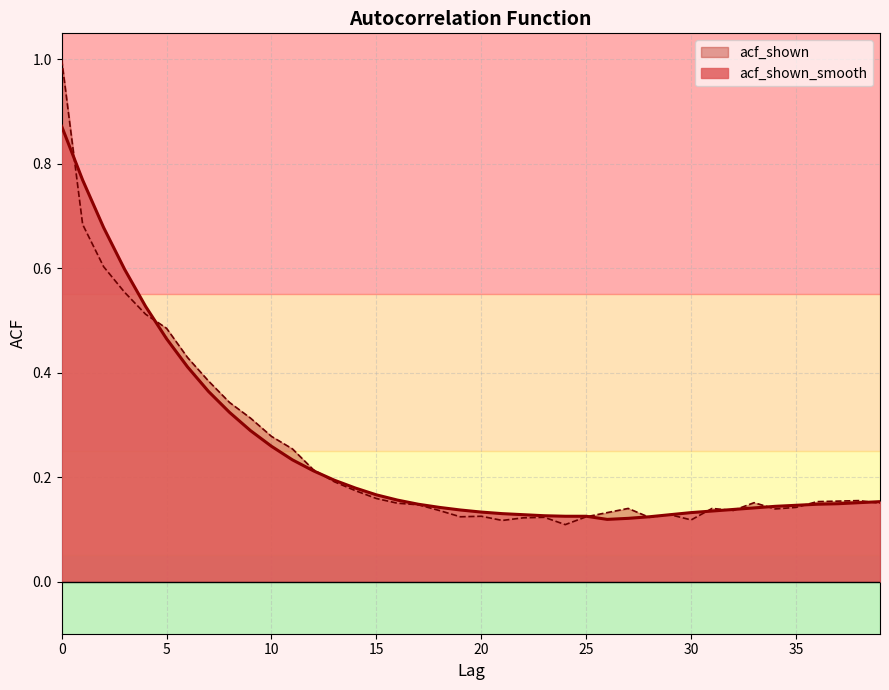

Which series has the widest spread of values?

acf_shown